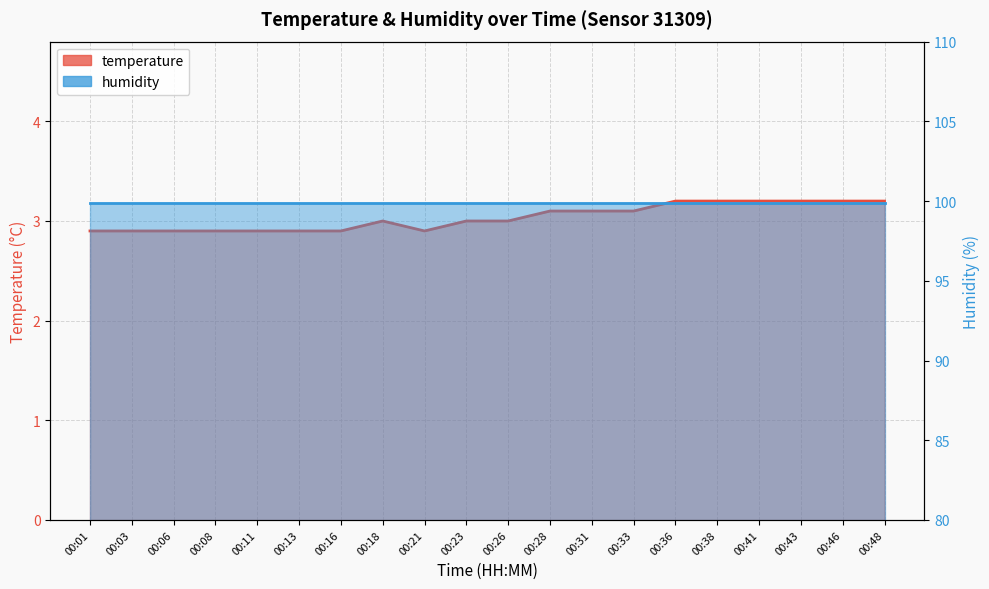

Between 00:21 and 00:43, which is larger?

00:43